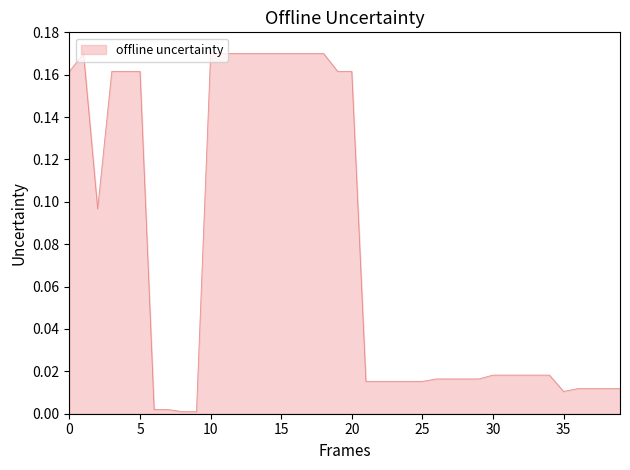

Does the chart display data point markers on the line(s)?

No